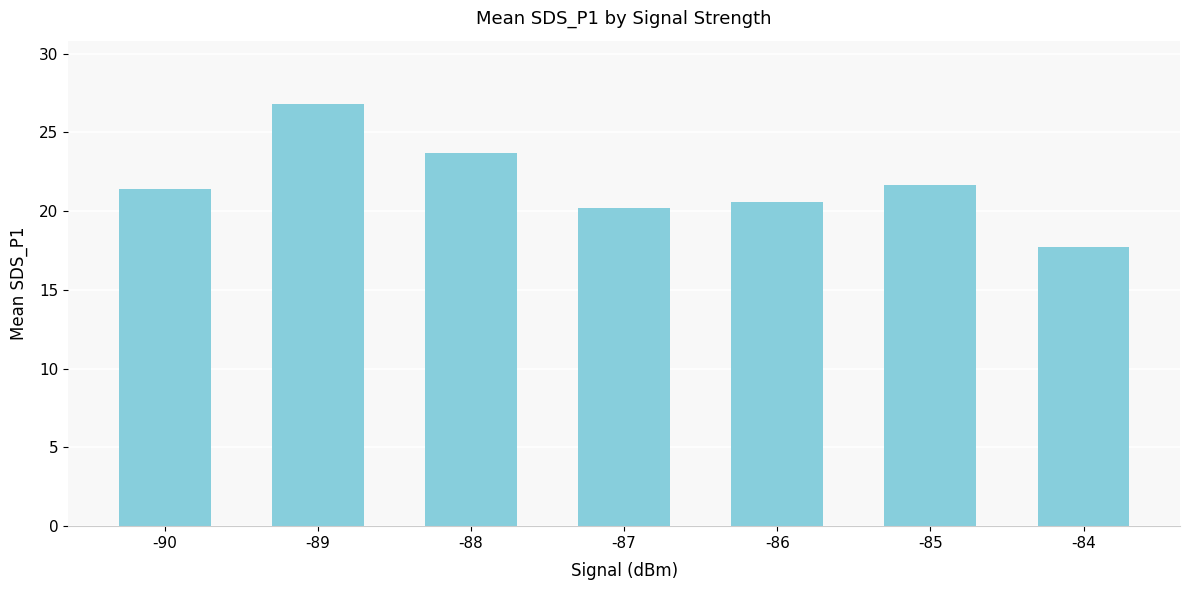

How many categories are shown in the chart?

7